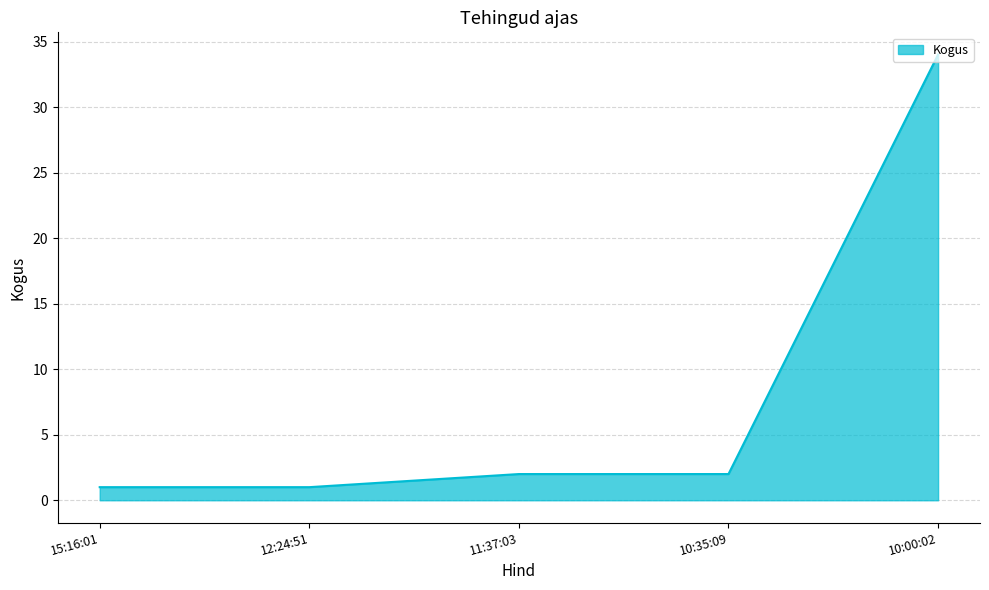

What is the greatest value displayed?

34